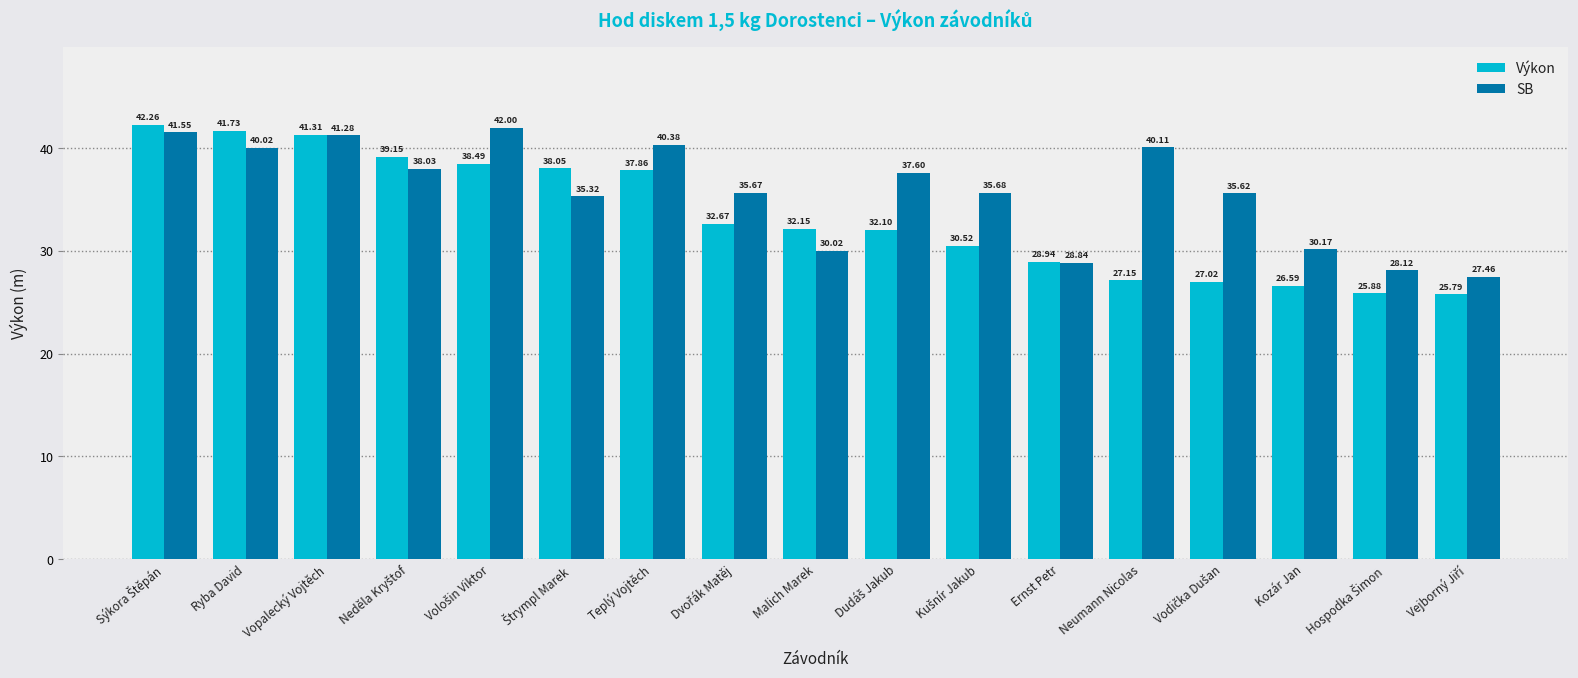

What is the difference between the maximum and minimum values in the SB series?

14.5